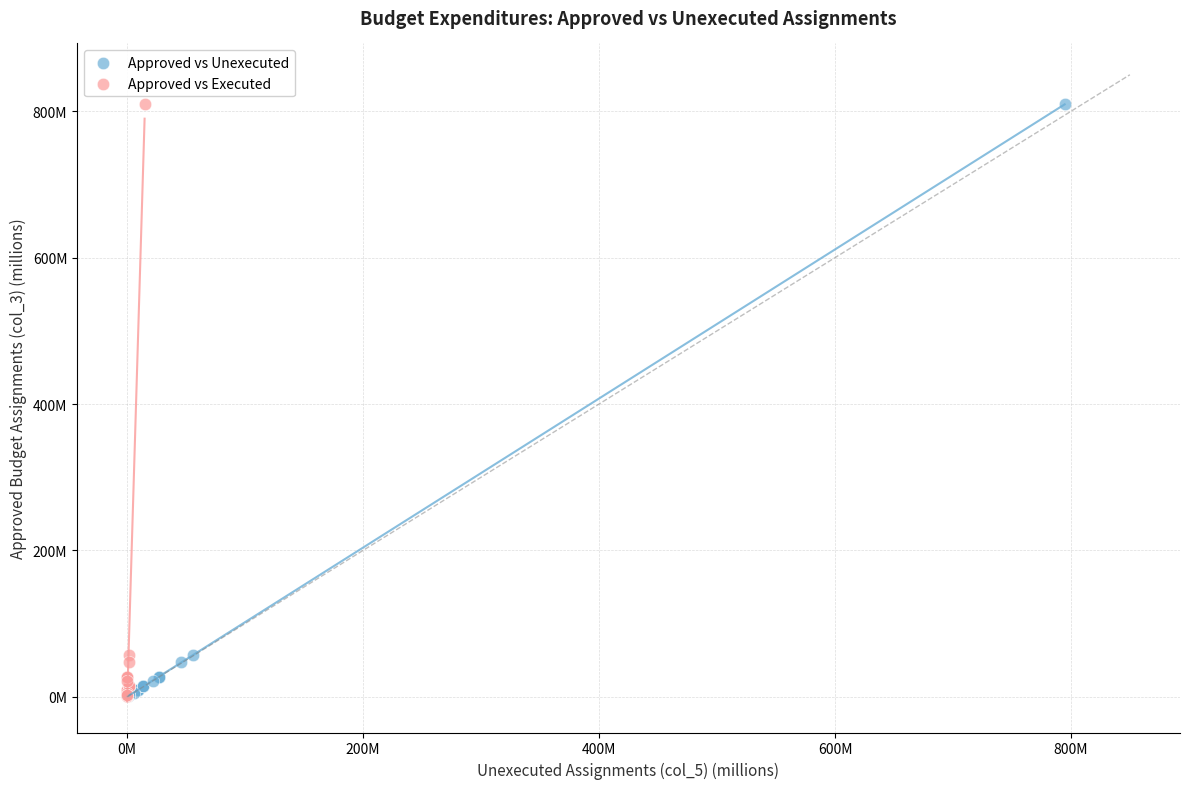

What are all the series names shown in the legend?

Approved vs Unexecuted, Approved vs Executed